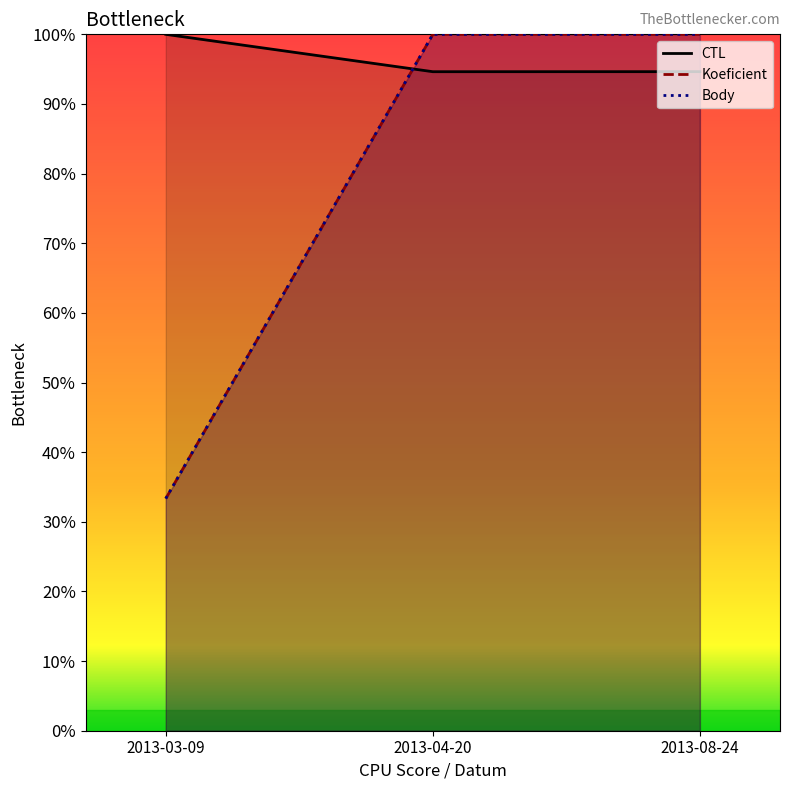

How many lines are shown in the chart?

3